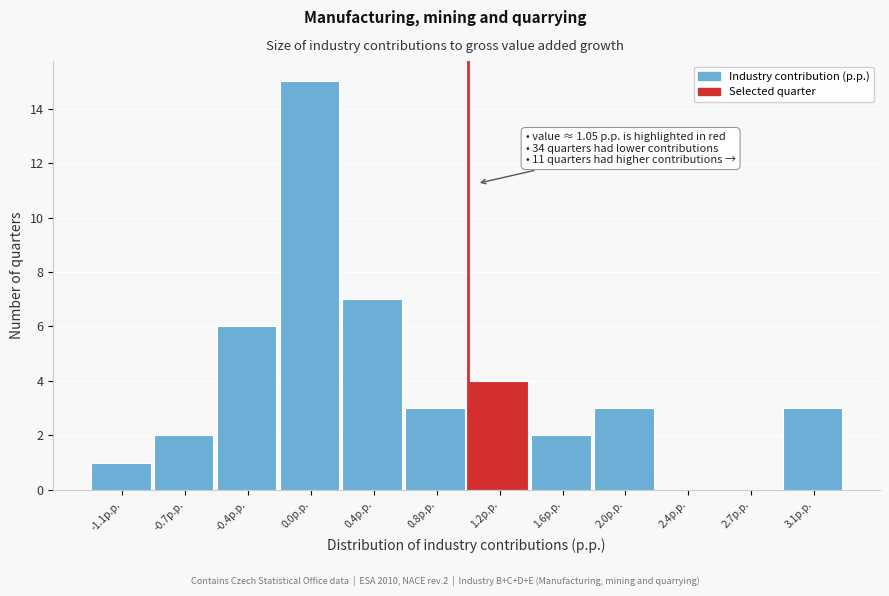

Over which range of the x-axis is the bar tallest?

-0.15 to 0.20